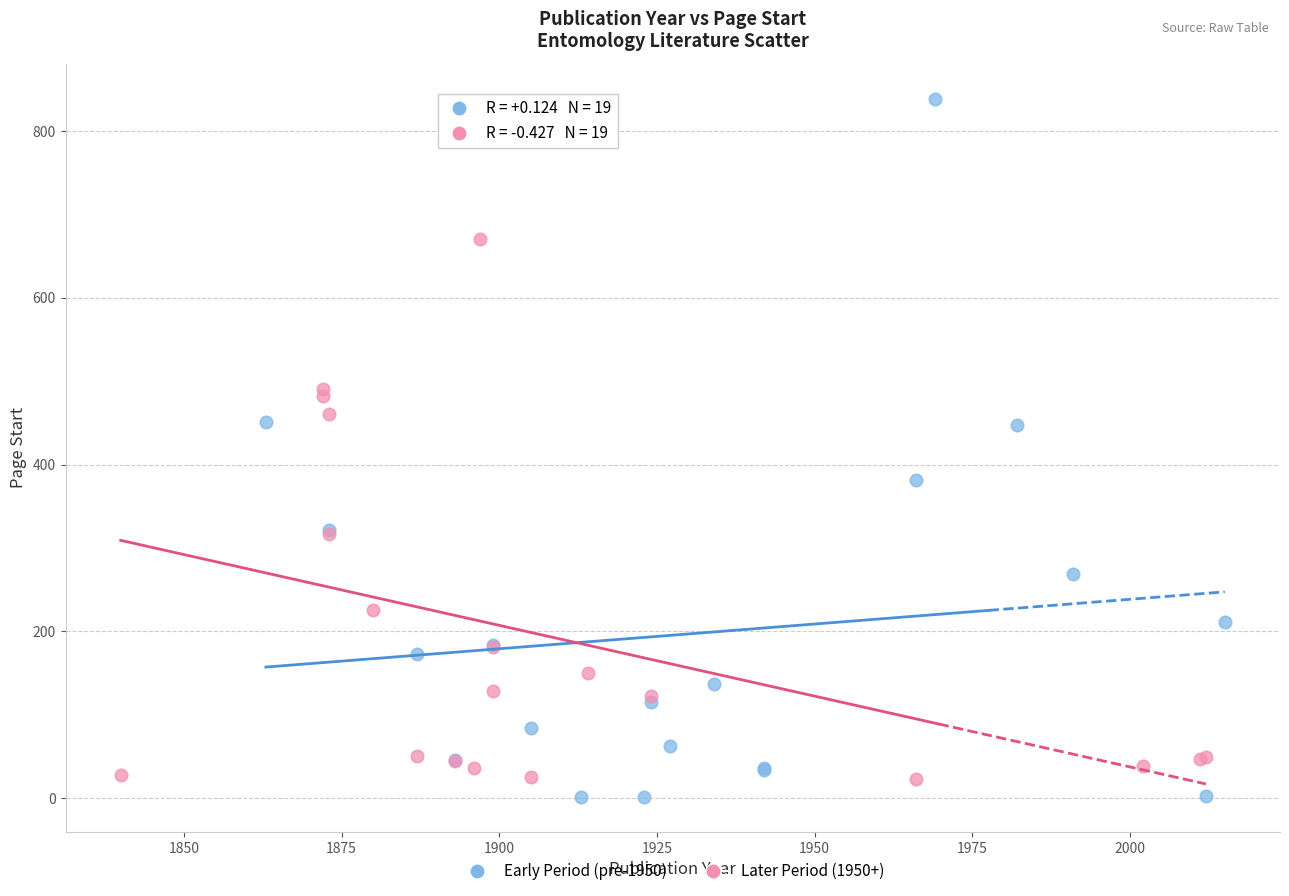

What are all the series names shown in the legend?

Early Period (pre-1950), Later Period (1950+)